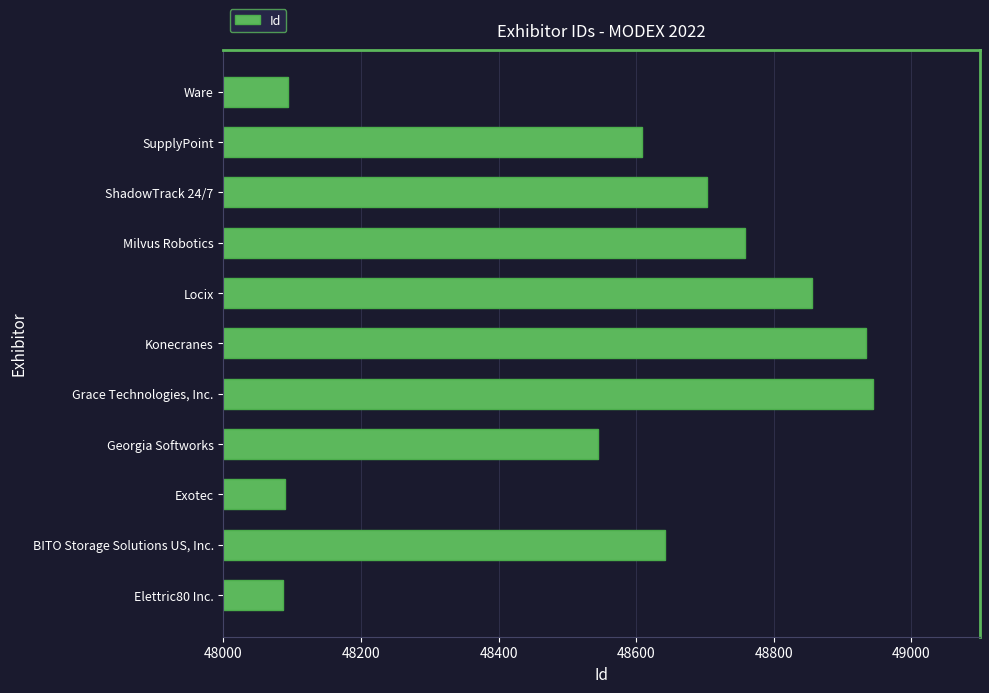

What is the difference between the maximum and second lowest values?

854